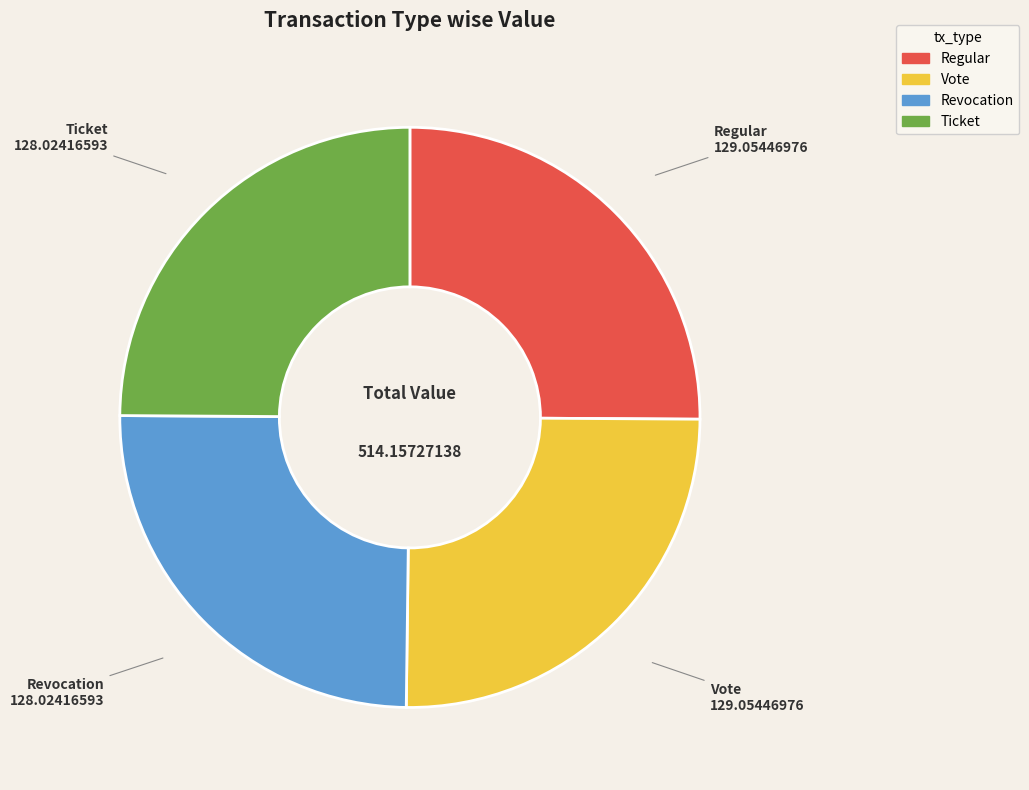

Does Vote account for over 50% of the chart?

No